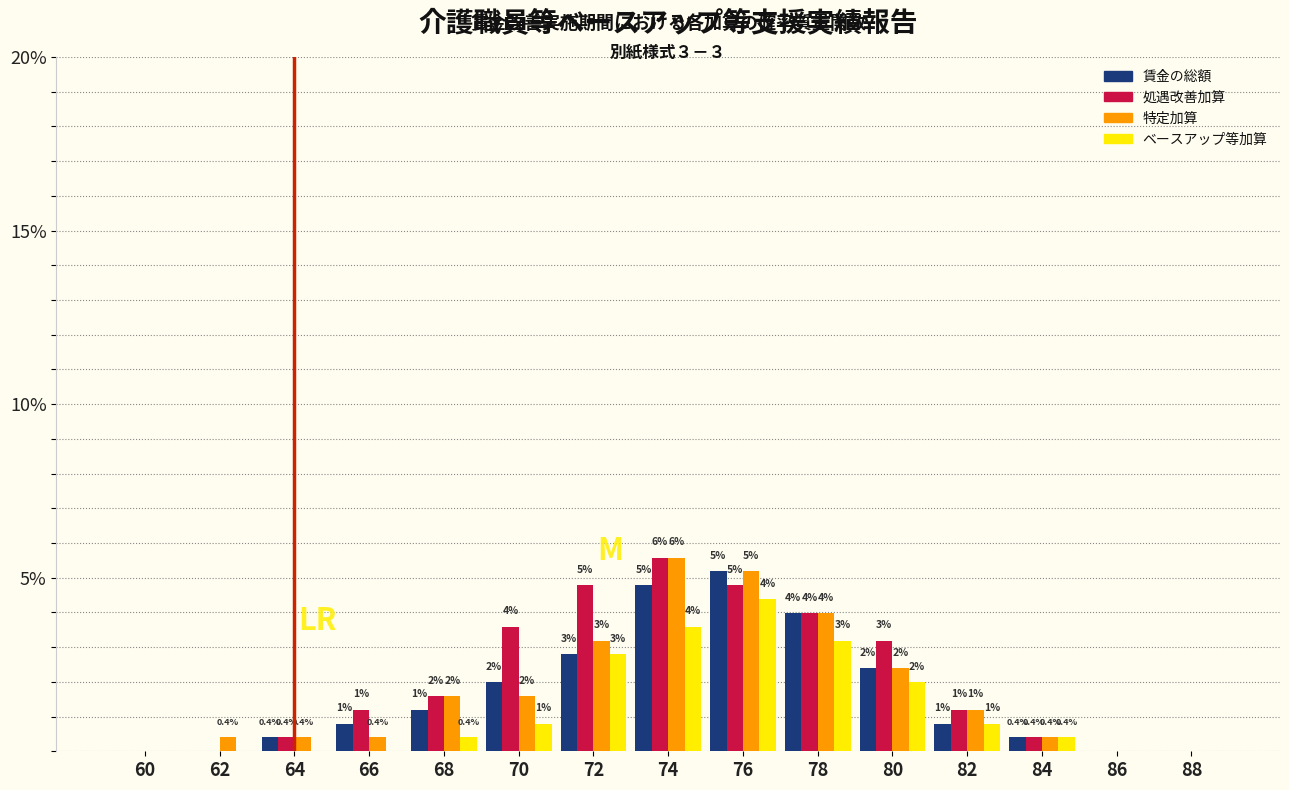

Reading left to right, extract all data points from this chart.

賃金の総額: 60=0.0	62=0.0	64=0.4	66=0.8	68=1.2	70=2.0	72=2.8	74=4.8	76=5.2	78=4.0	80=2.4	82=0.8	84=0.4	86=0.0	88=0.0
処遇改善加算: 60=0.0	62=0.0	64=0.4	66=1.2	68=1.6	70=3.6	72=4.8	74=5.6	76=4.8	78=4.0	80=3.2	82=1.2	84=0.4	86=0.0	88=0.0
特定加算: 60=0.0	62=0.4	64=0.4	66=0.4	68=1.6	70=1.6	72=3.2	74=5.6	76=5.2	78=4.0	80=2.4	82=1.2	84=0.4	86=0.0	88=0.0
ベースアップ等加算: 60=0.0	62=0.0	64=0.0	66=0.0	68=0.4	70=0.8	72=2.8	74=3.6	76=4.4	78=3.2	80=2.0	82=0.8	84=0.4	86=0.0	88=0.0